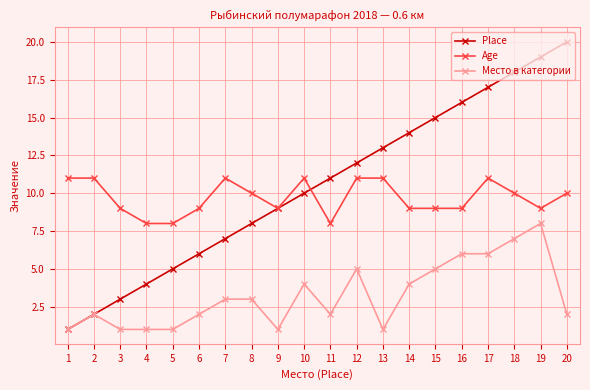

Which series changed the most between 5 and 14?

Place